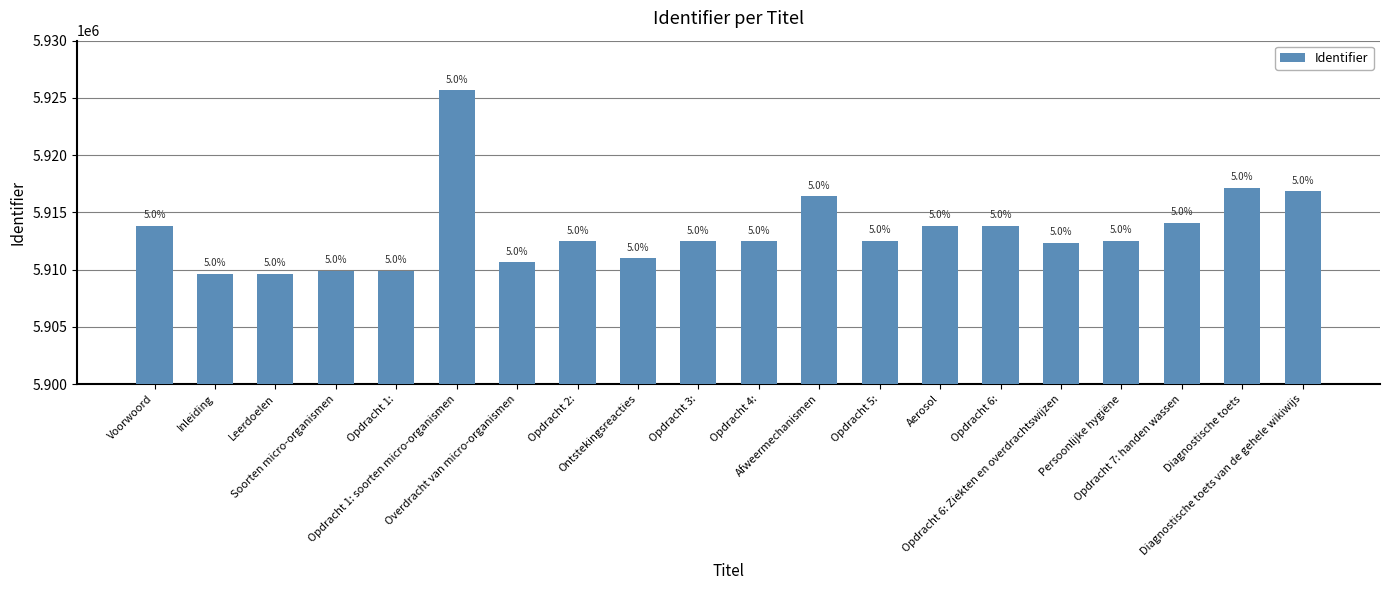

Which label corresponds to the smallest value in the chart?

Inleiding